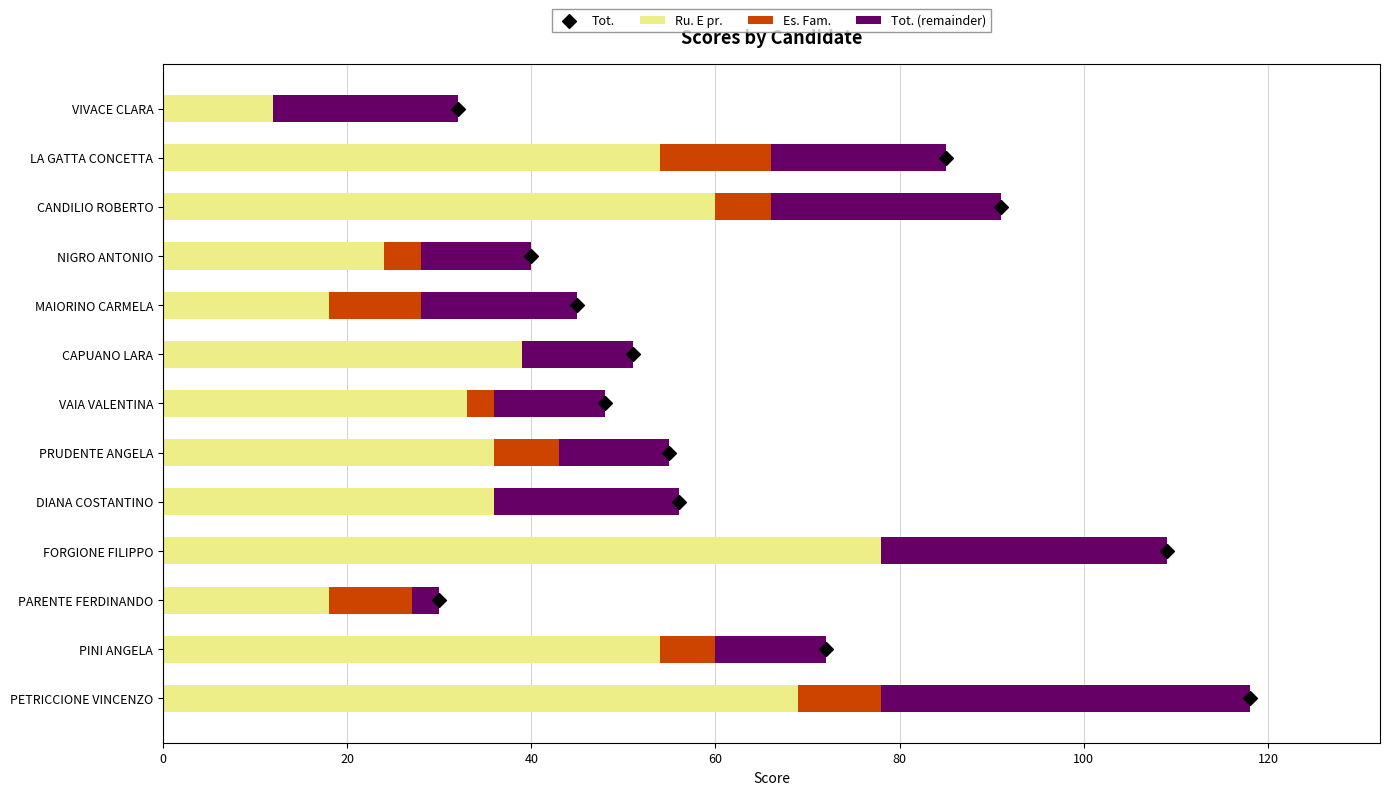

What are all the series names shown in the legend?

Ru. E pr., Es. Fam., Tot. (remainder), Tot.